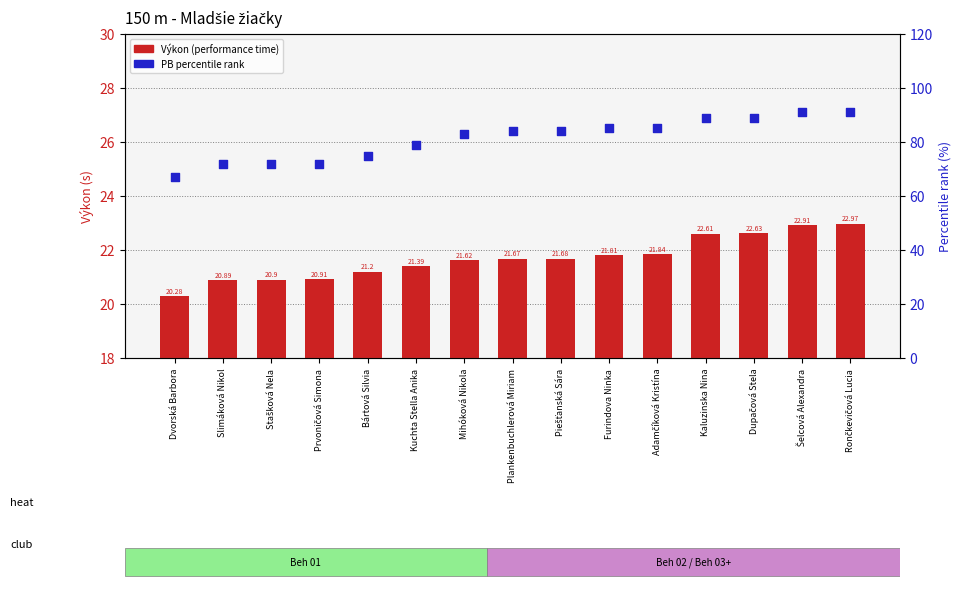

What is the total value across all series at Mihóková Nikola?

104.6